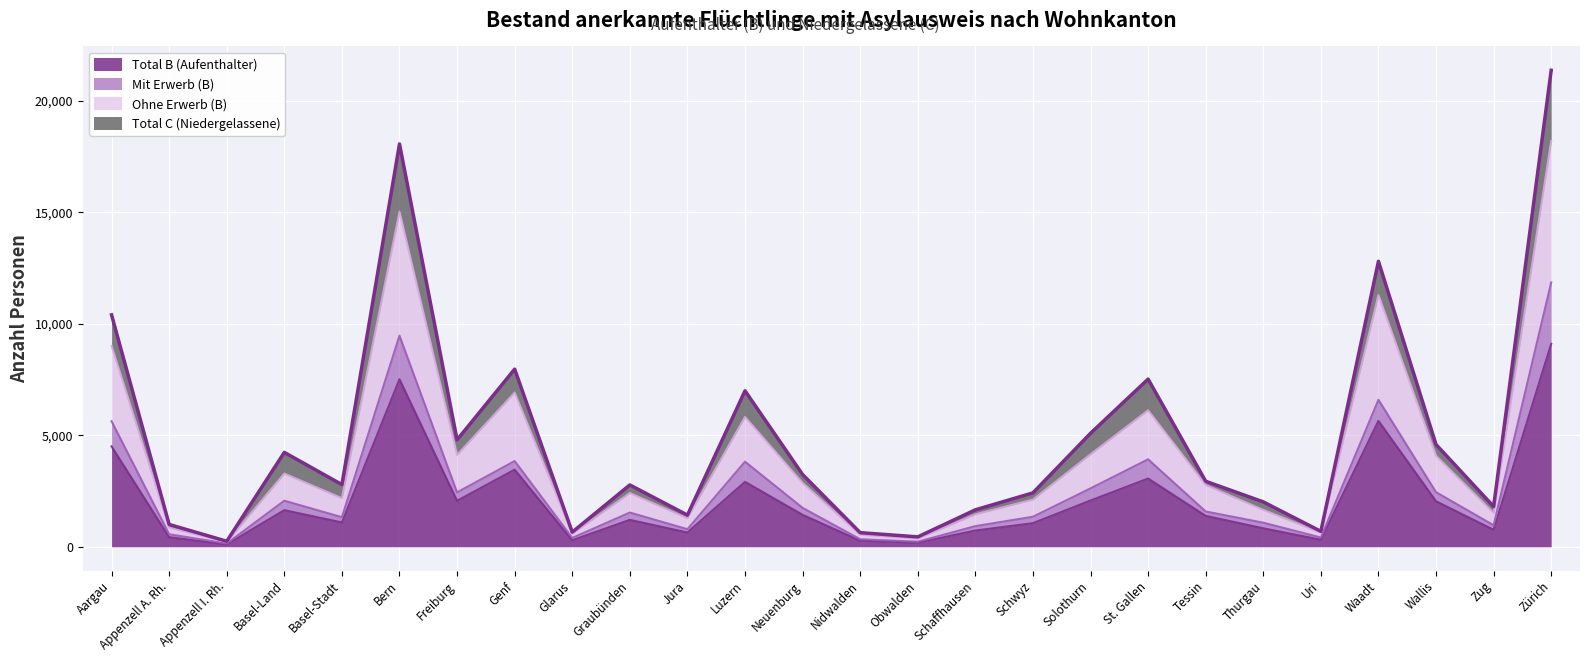

What are all the series names shown in the legend?

Total B (Aufenthalter), Mit Erwerb (B), Ohne Erwerb (B), Total C (Niedergelassene)